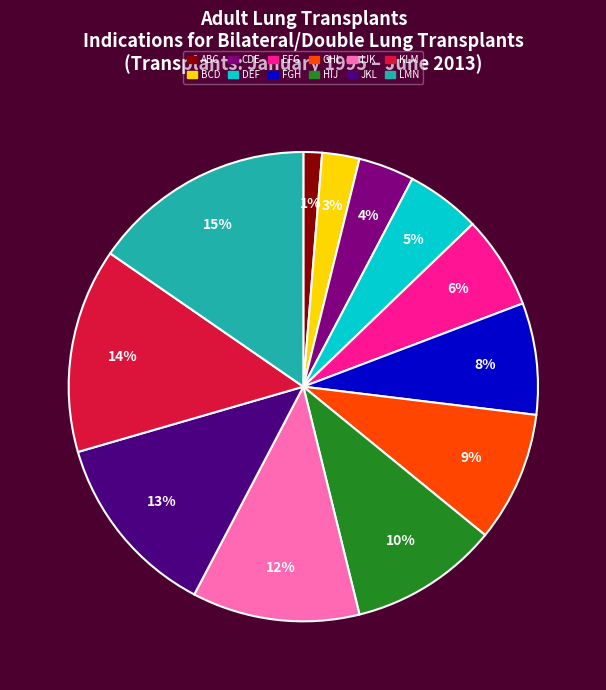

Does any single category account for the majority?

No